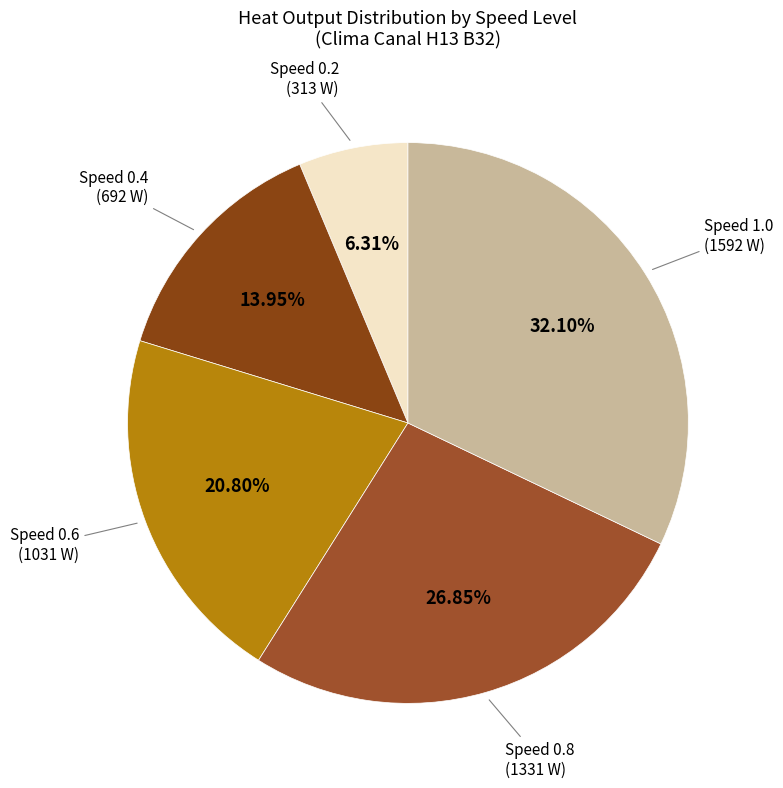

Count the number of slices in the pie.

5